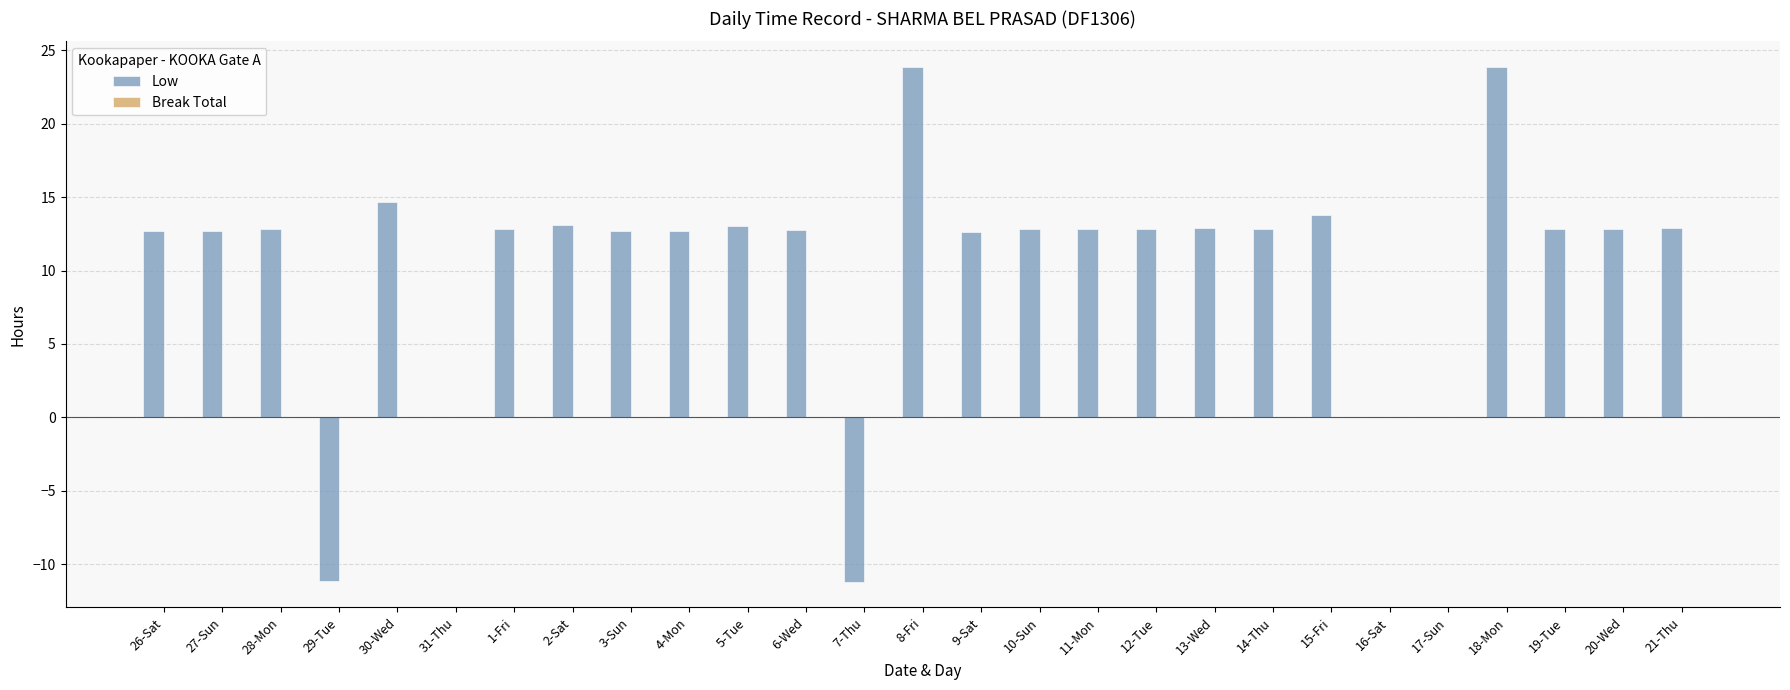

What is the maximum value shown in the chart?

23.9